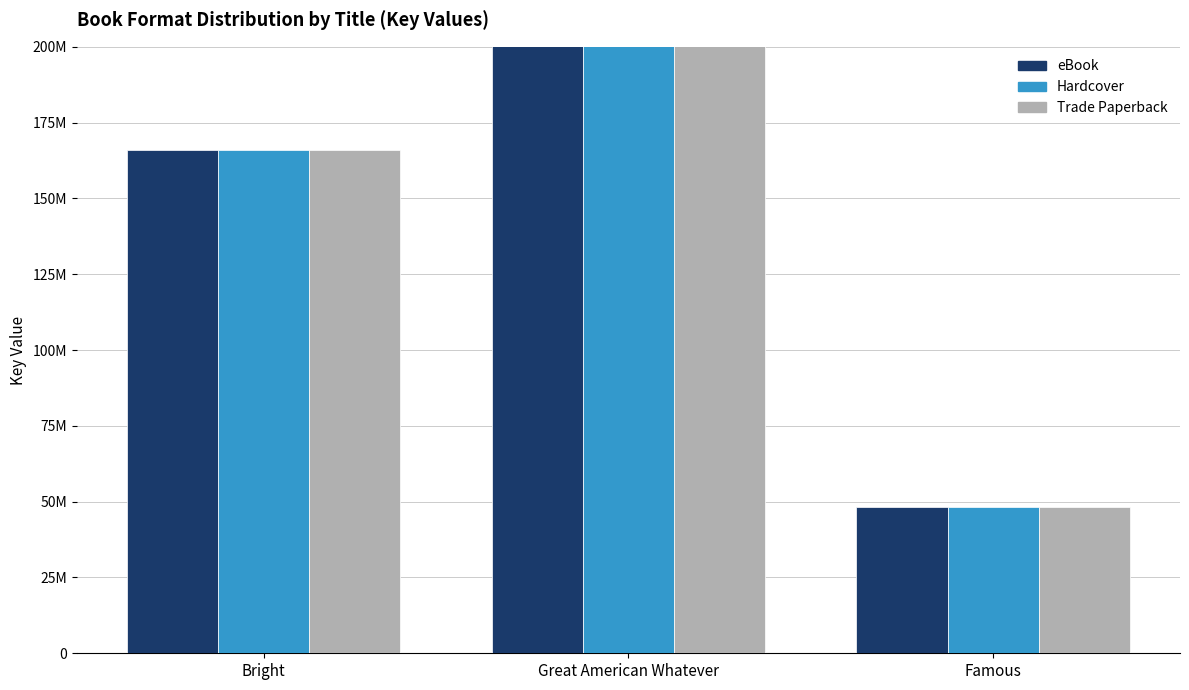

Where is eBook nearest to the value 237018708?

Bright